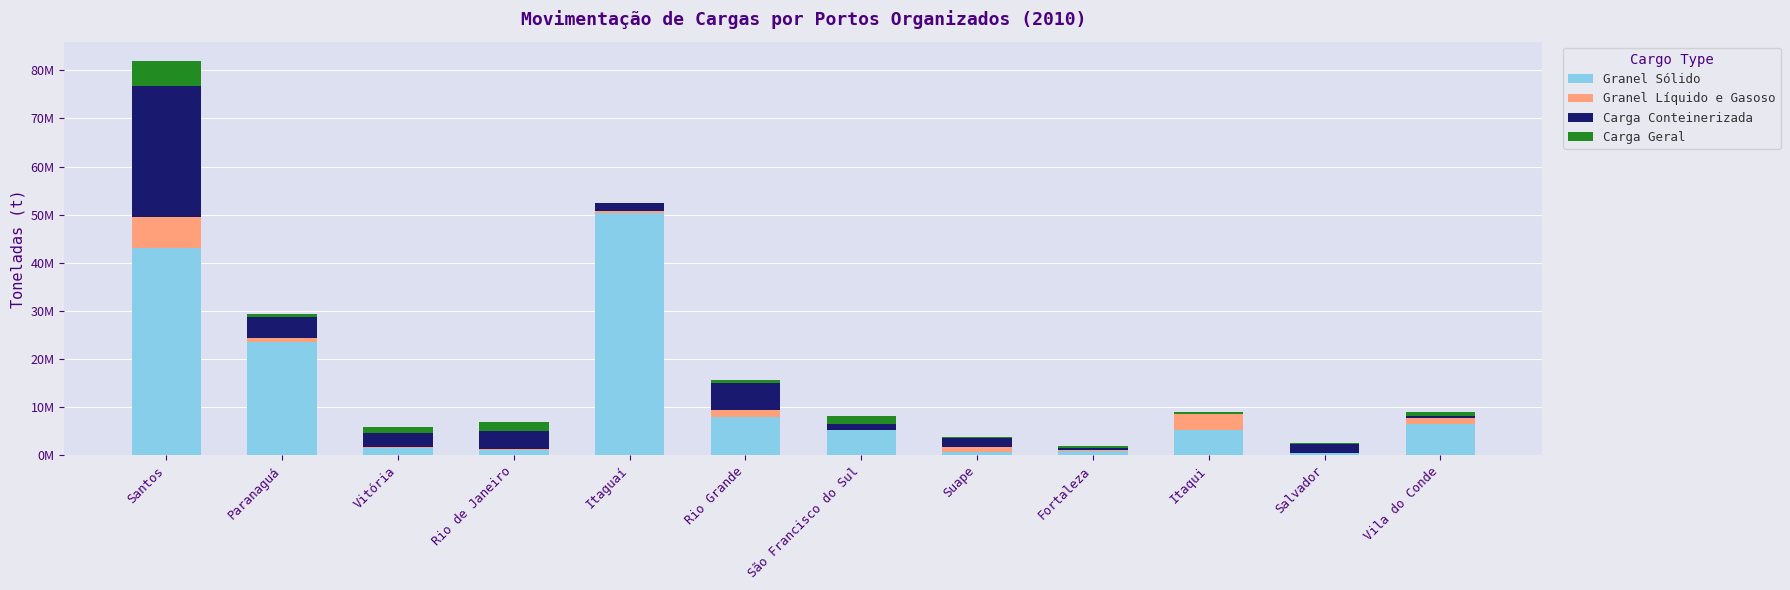

Are the bars horizontal?

No